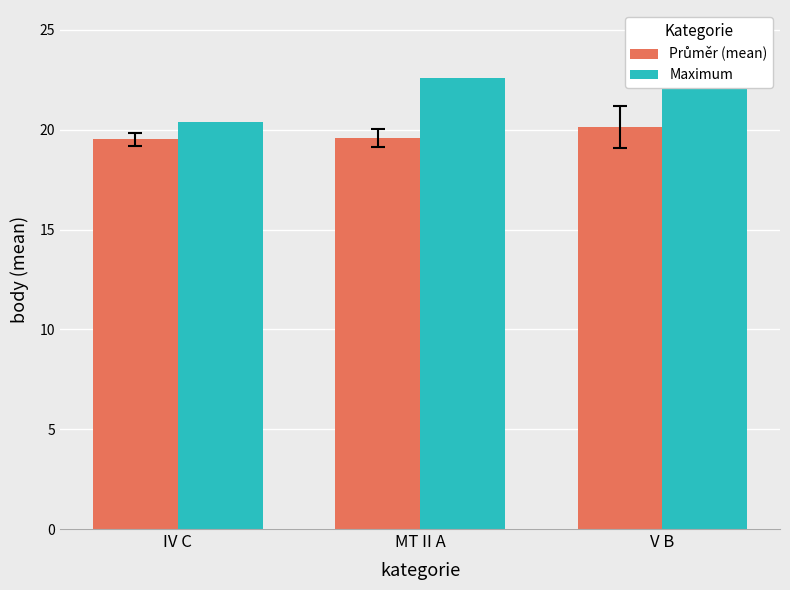

What is the approximate value of Maximum at IV C?

20.4